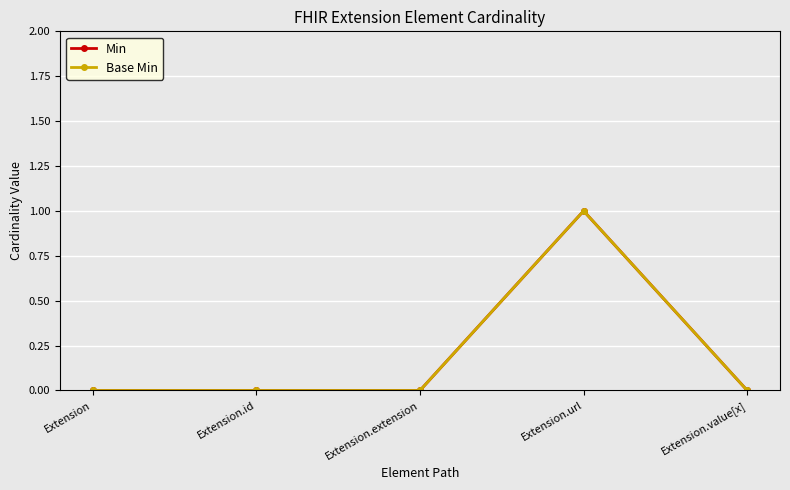

What are all the series names shown in the legend?

Min, Base Min